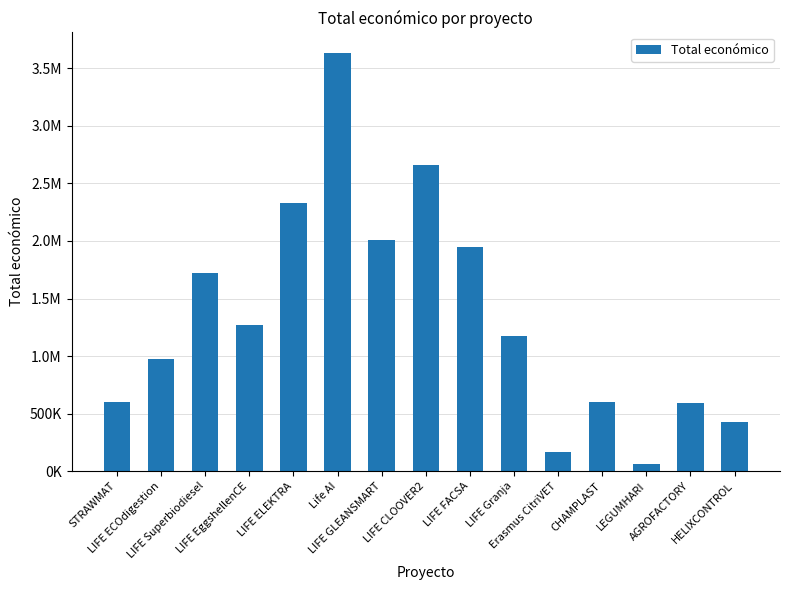

Is it true that the value at AGROFACTORY is 300582?

False